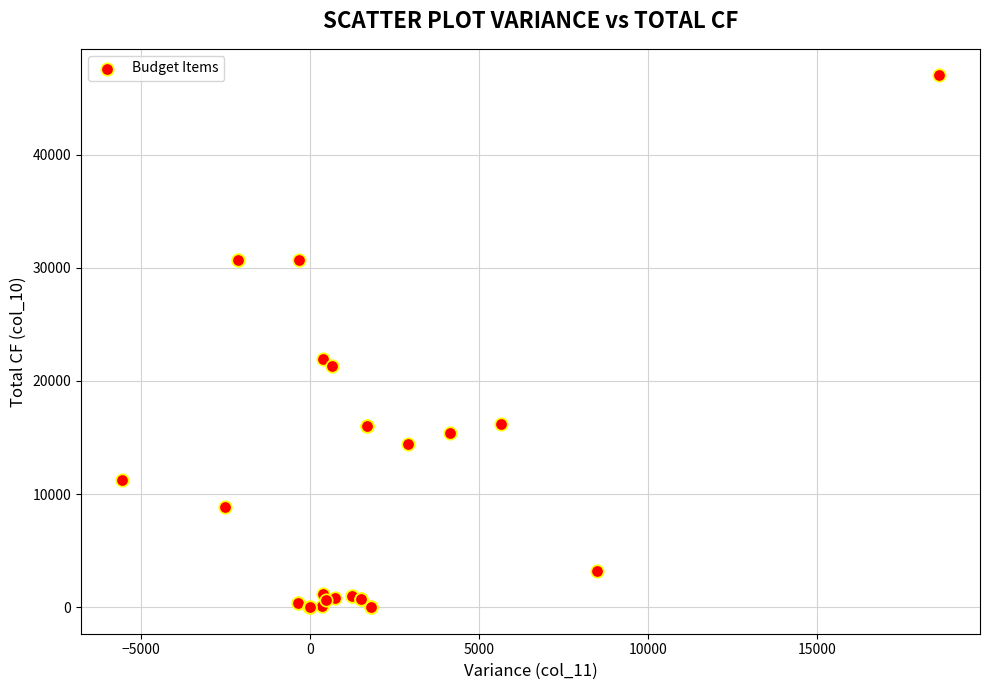

What Y value in the scatter plot is closest to 23500?

21894